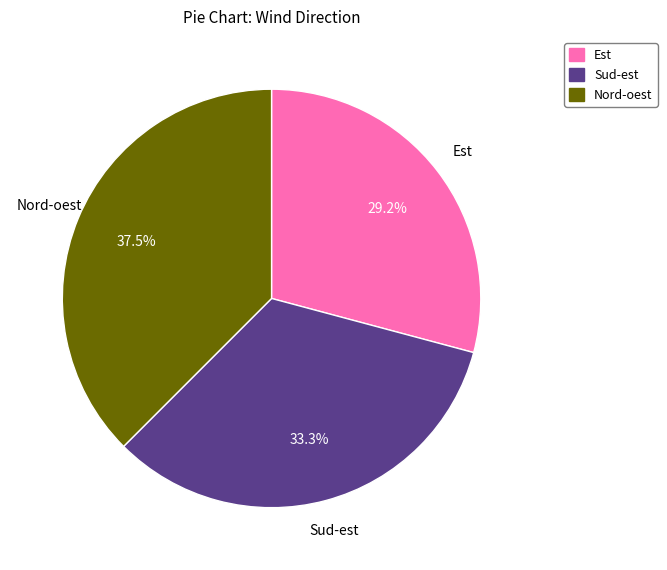

Does Est represent more than half of the total?

No